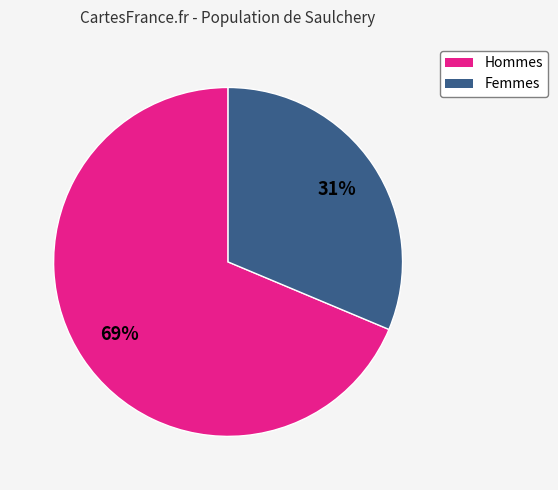

How many segments does this pie chart have?

2